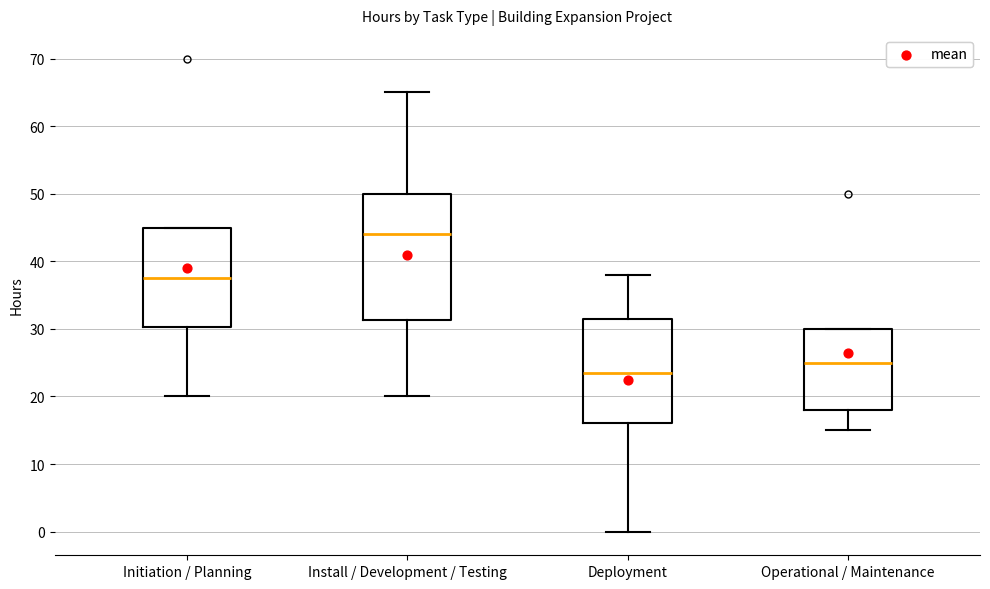

Comparing the boxes themselves (not the whiskers), which one is the tallest?

Install / Development / Testing